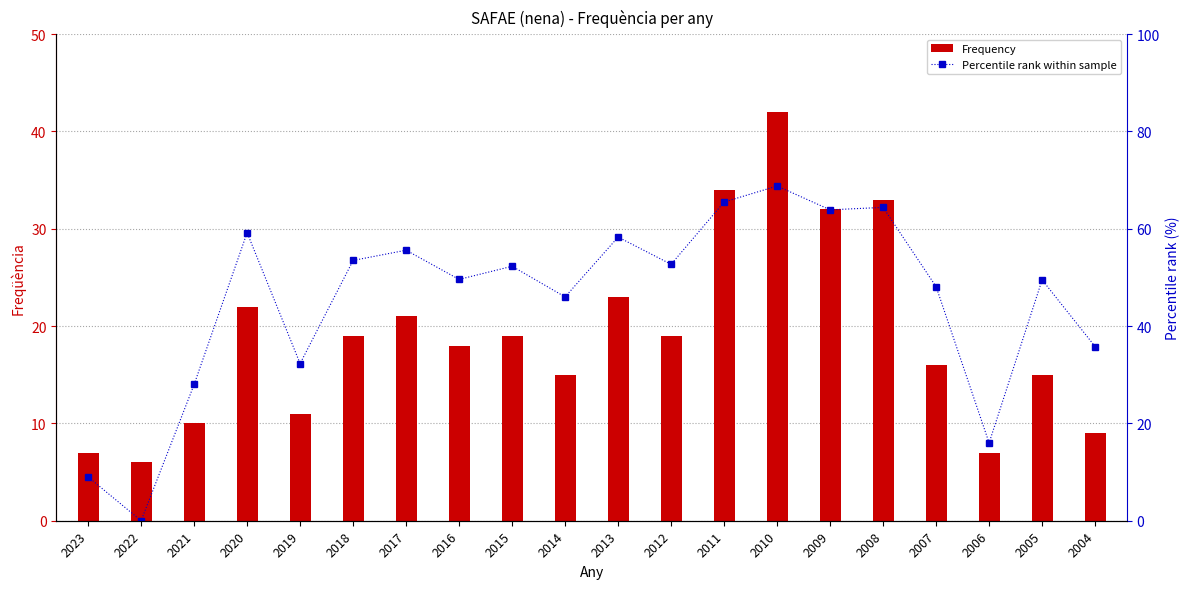

At how many categories does at least one series exceed 49?

12